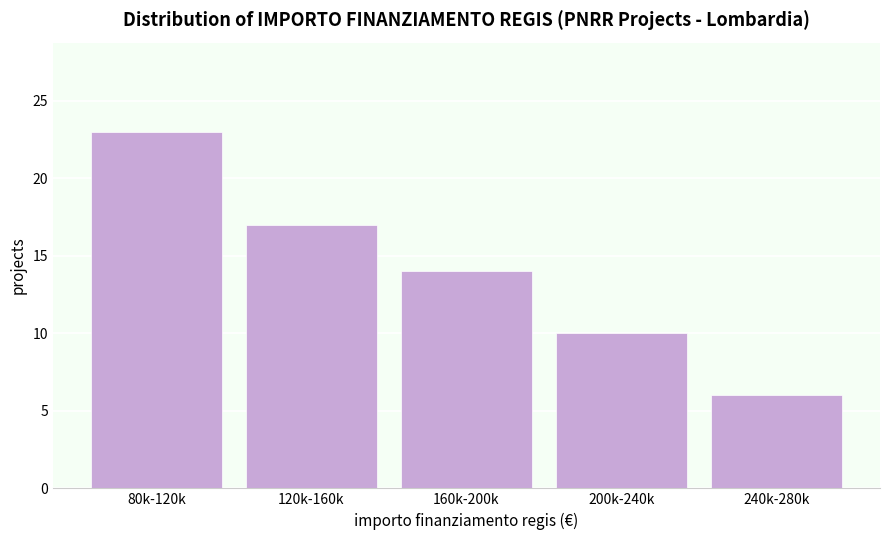

Reading left to right, transcribe all the data shown in this chart.

23	17	14	10	6